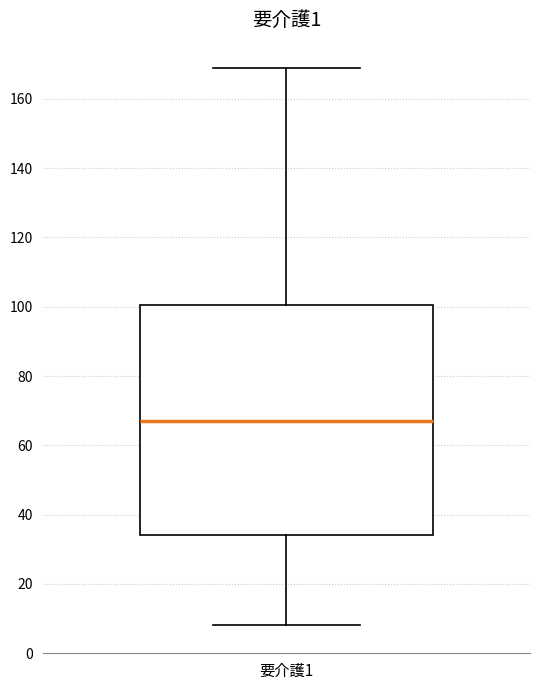

Transcribe this box plot: give where the median line is, the range the box spans, and where the two whiskers end, as read against the y-axis. The values are not printed on the chart, so give them approximately, as read against the axis.

median 68, box 34 to 100, whiskers 8 to 170